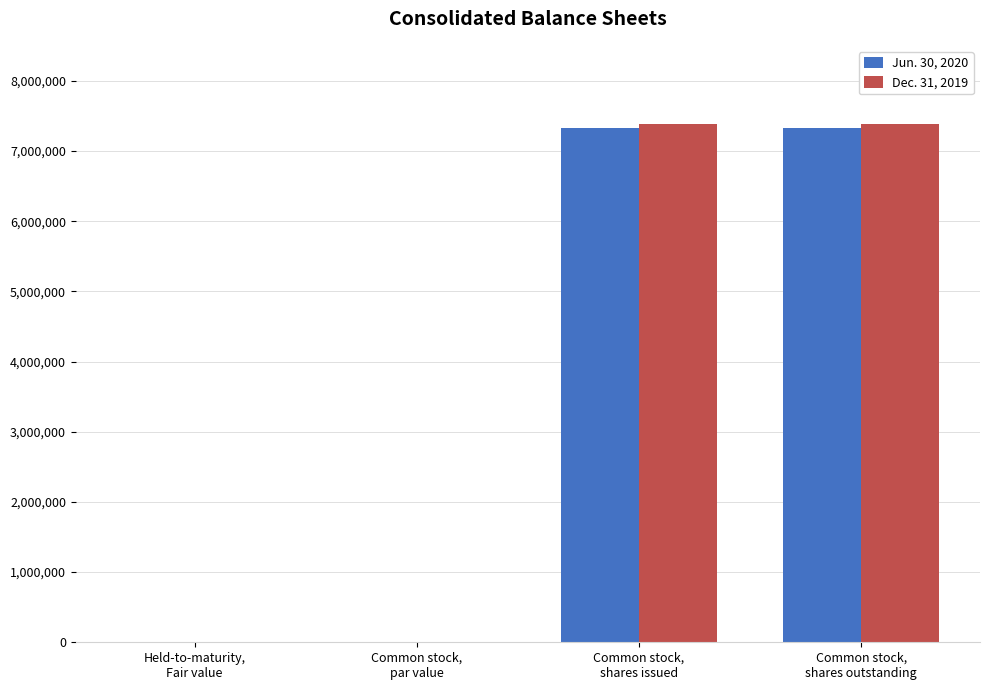

Is the value of Dec. 31, 2019 at Held-to-maturity,
Fair value greater than the value of Jun. 30, 2020 at Common stock,
shares outstanding?

No